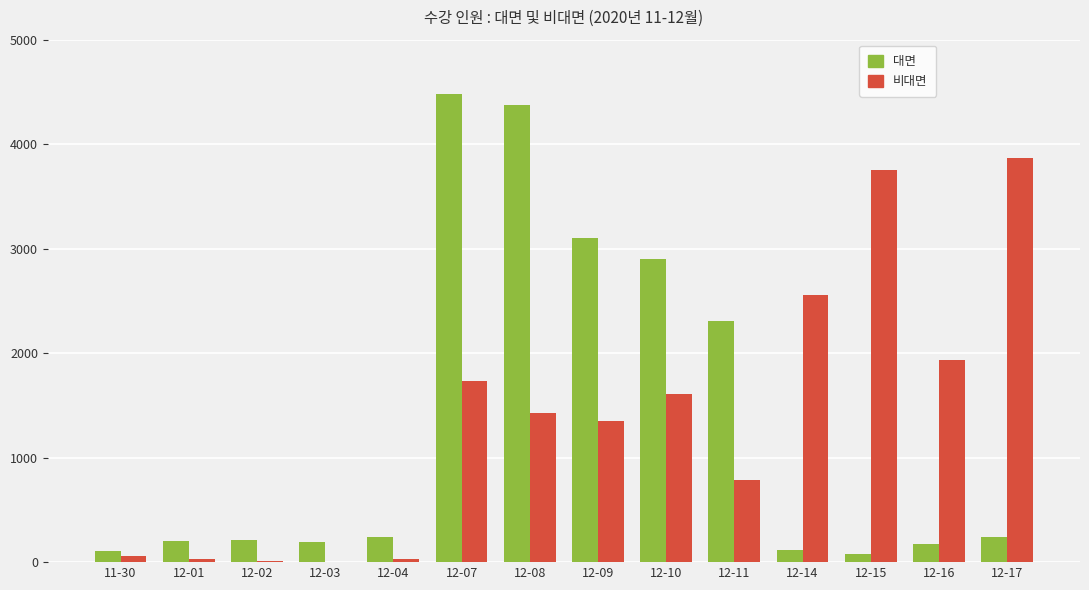

Are the bars horizontal?

No